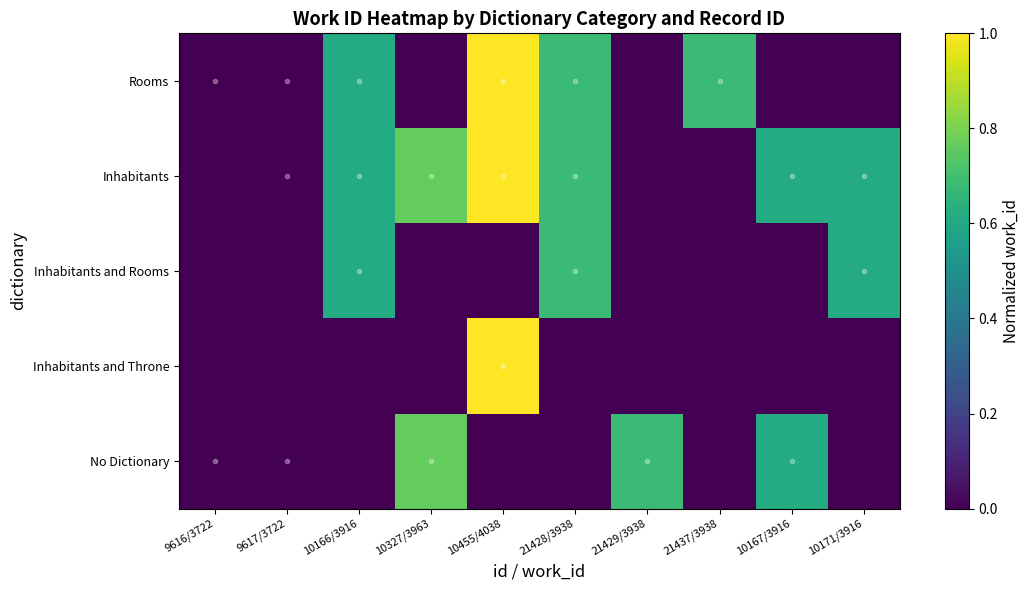

Reading right to left, list all the values displayed in this chart.

Rooms: 10171/3916=0.0	10167/3916=0.0	21437/3938=0.7	21429/3938=0.0	21428/3938=0.7	10455/4038=1.0	10327/3963=0.0	10166/3916=0.6	9617/3722=0.0	9616/3722=0.0
Inhabitants: 10171/3916=0.6	10167/3916=0.6	21437/3938=0.0	21429/3938=0.0	21428/3938=0.7	10455/4038=1.0	10327/3963=0.8	10166/3916=0.6	9617/3722=0.0	9616/3722=0.0
Inhabitants and Rooms: 10171/3916=0.6	10167/3916=0.0	21437/3938=0.0	21429/3938=0.0	21428/3938=0.7	10455/4038=0.0	10327/3963=0.0	10166/3916=0.6	9617/3722=0.0	9616/3722=0.0
Inhabitants and Throne: 10171/3916=0.0	10167/3916=0.0	21437/3938=0.0	21429/3938=0.0	21428/3938=0.0	10455/4038=1.0	10327/3963=0.0	10166/3916=0.0	9617/3722=0.0	9616/3722=0.0
No Dictionary: 10171/3916=0.0	10167/3916=0.6	21437/3938=0.0	21429/3938=0.7	21428/3938=0.0	10455/4038=0.0	10327/3963=0.8	10166/3916=0.0	9617/3722=0.0	9616/3722=0.0